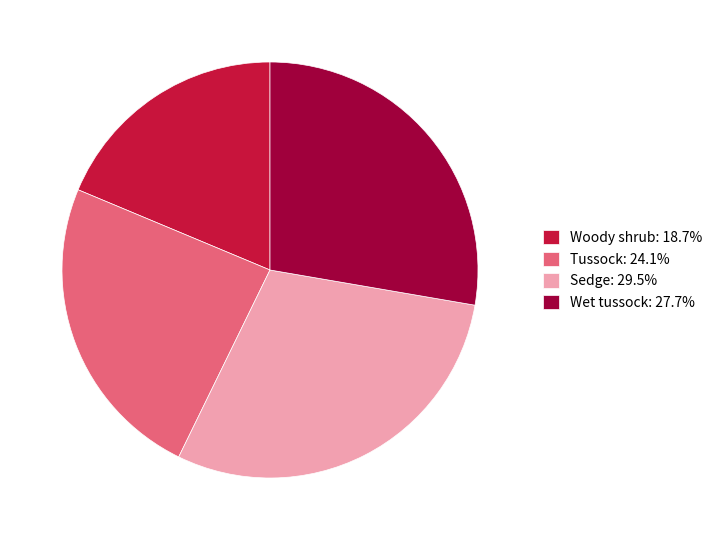

What is the ratio of the value at Woody shrub: 18.7% to the value at Tussock: 24.1%?

0.8